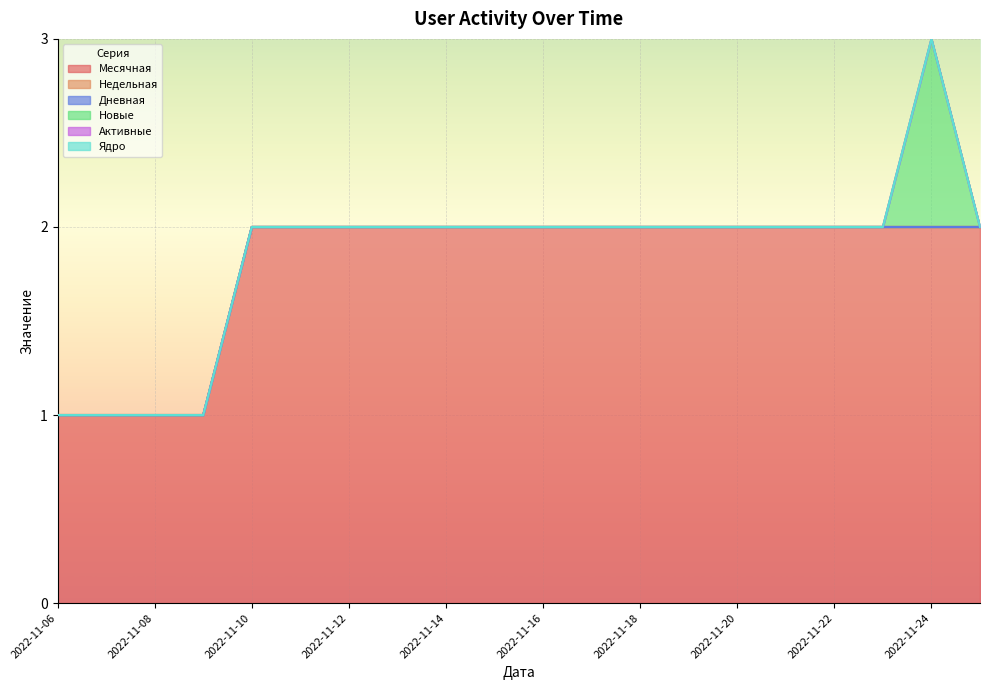

At which category does Новые reach its first local peak?

2022-11-24